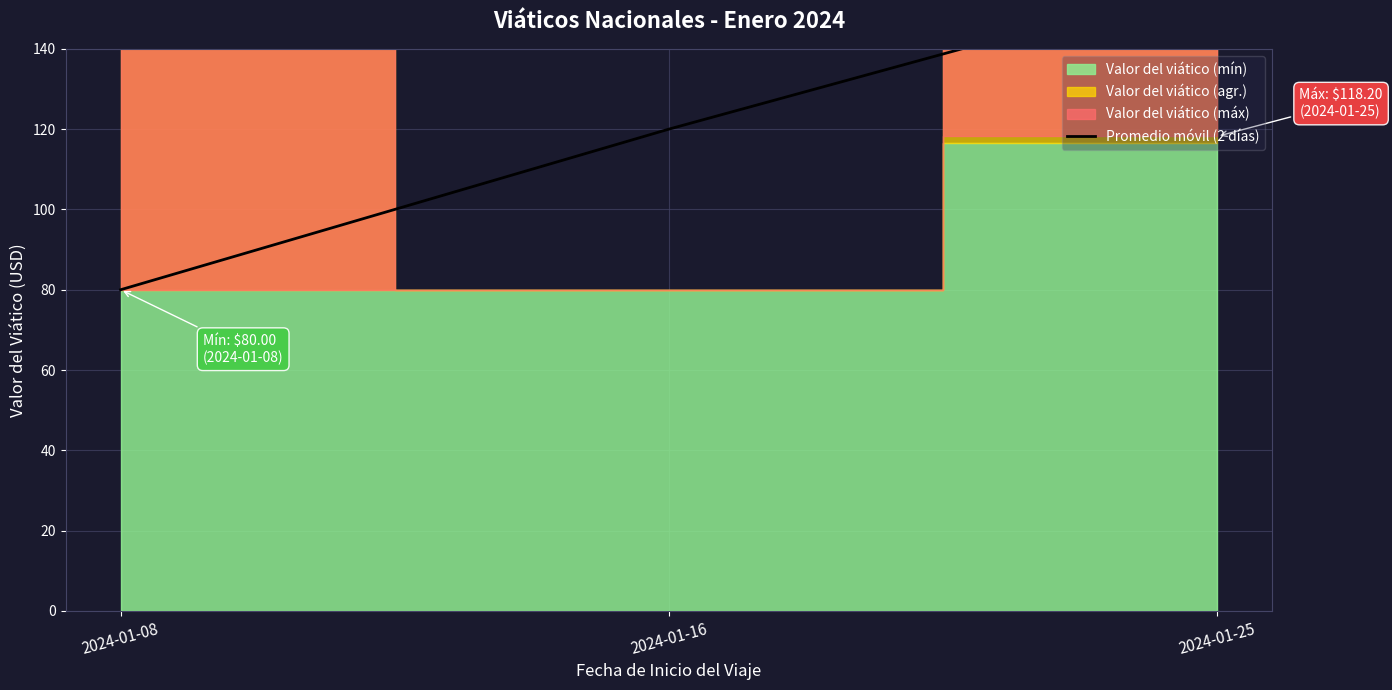

What is the greatest value displayed?

157.4